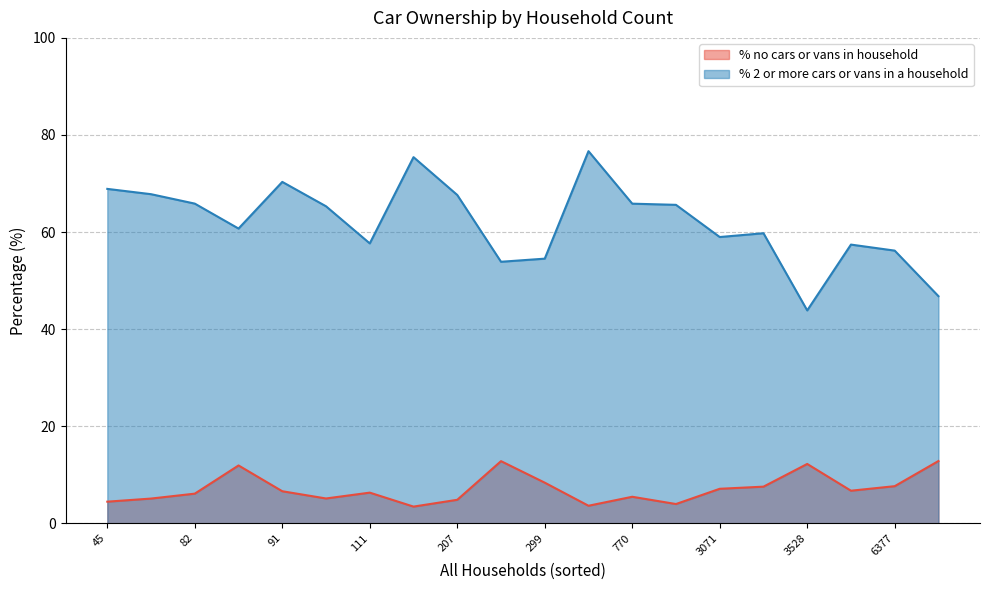

How many lines are shown in the chart?

2